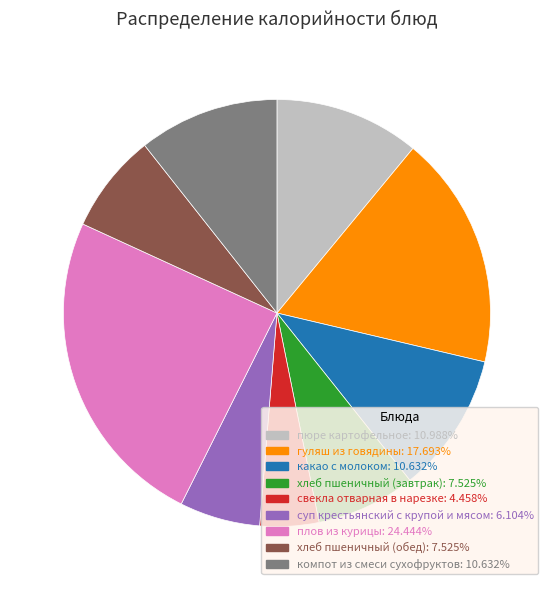

Combined, do хлеб пшеничный (обед) and какао с молоком account for over 50%?

No